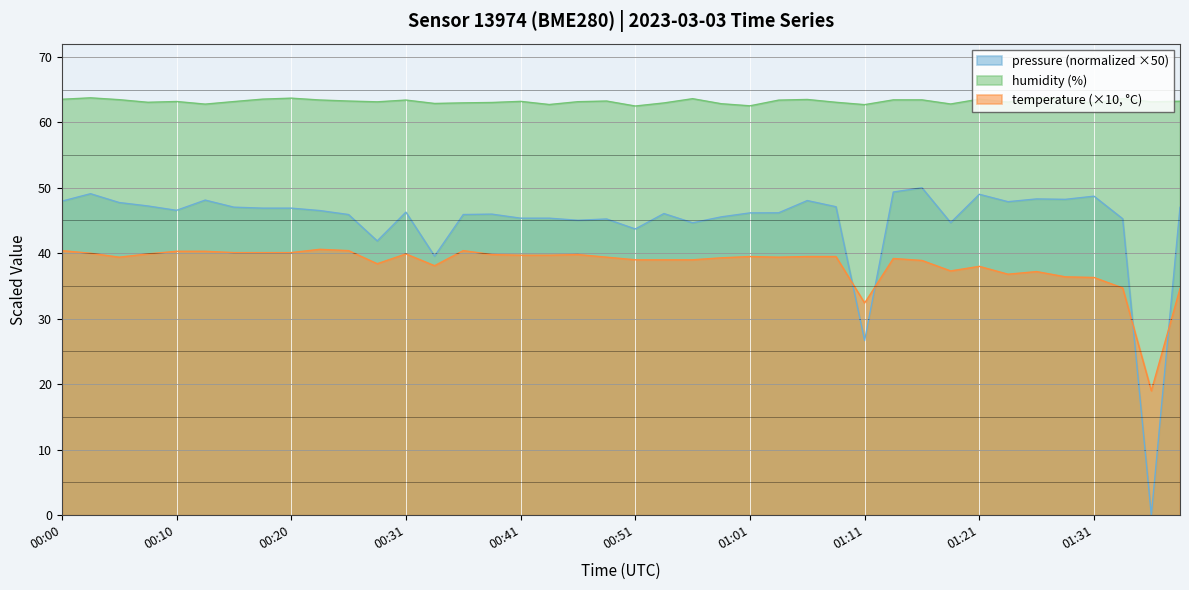

What is the maximum value shown in the chart?

63.7